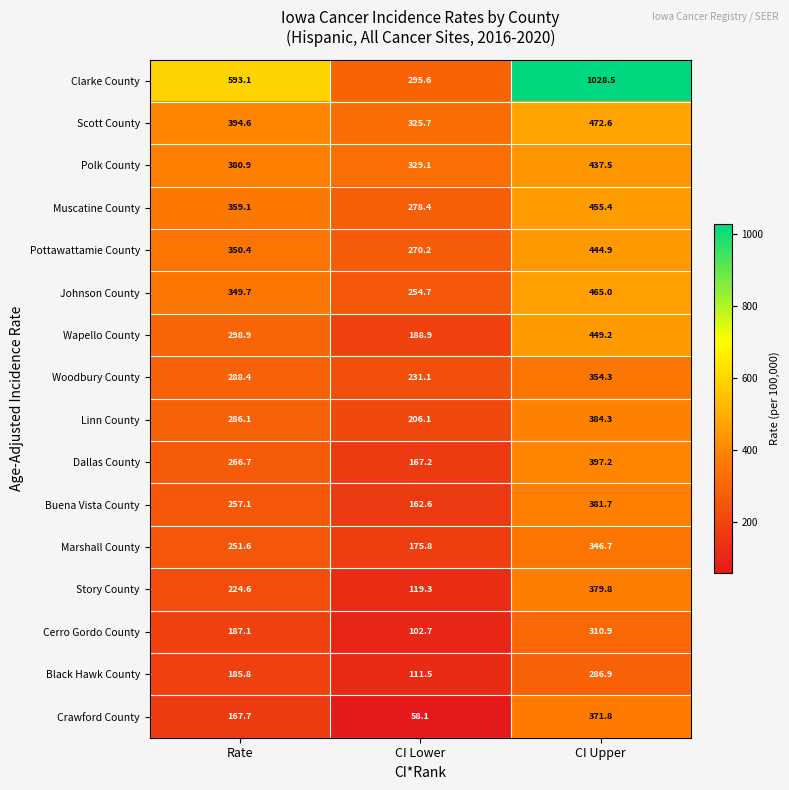

Is it true that Dallas County equals 266.7 at Rate?

True